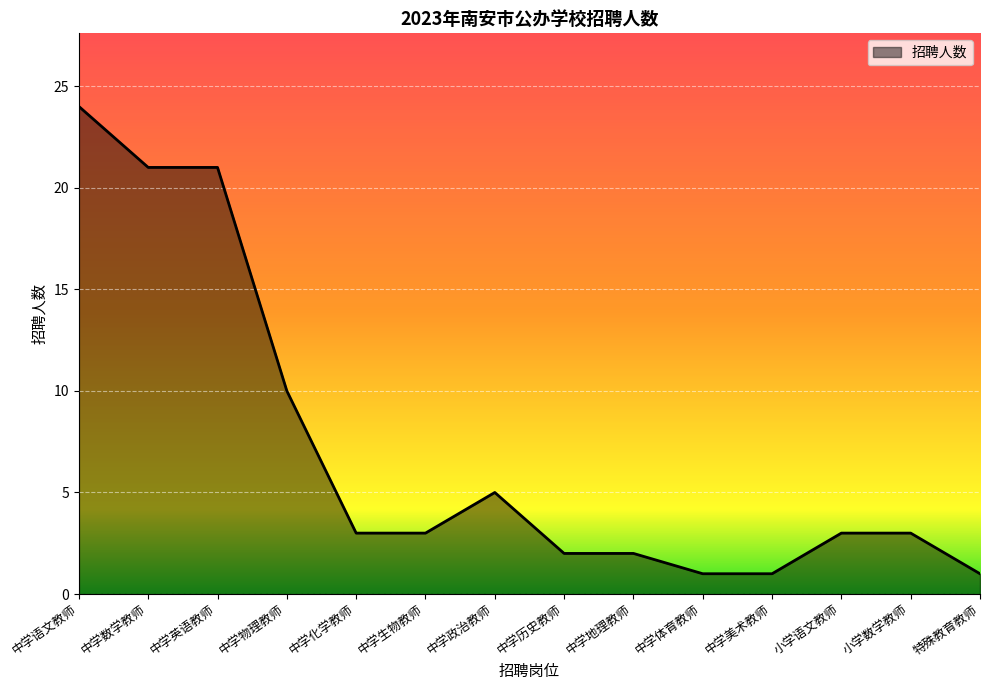

At which category does the chart reach its peak across all series?

中学语文教师